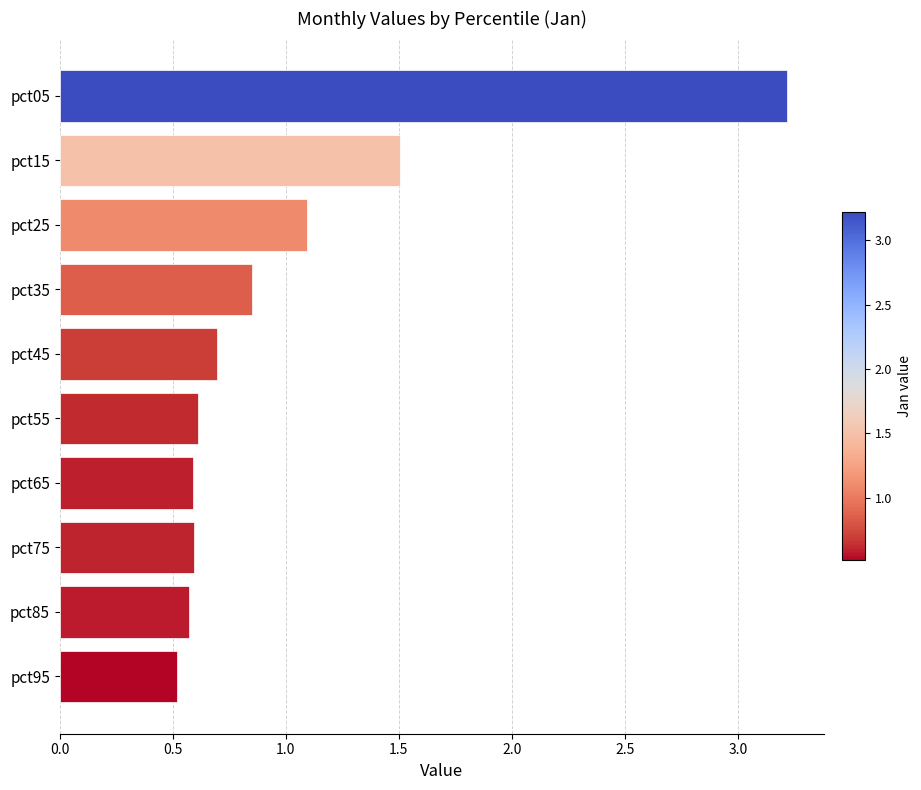

Does the chart contain stacked bars?

No